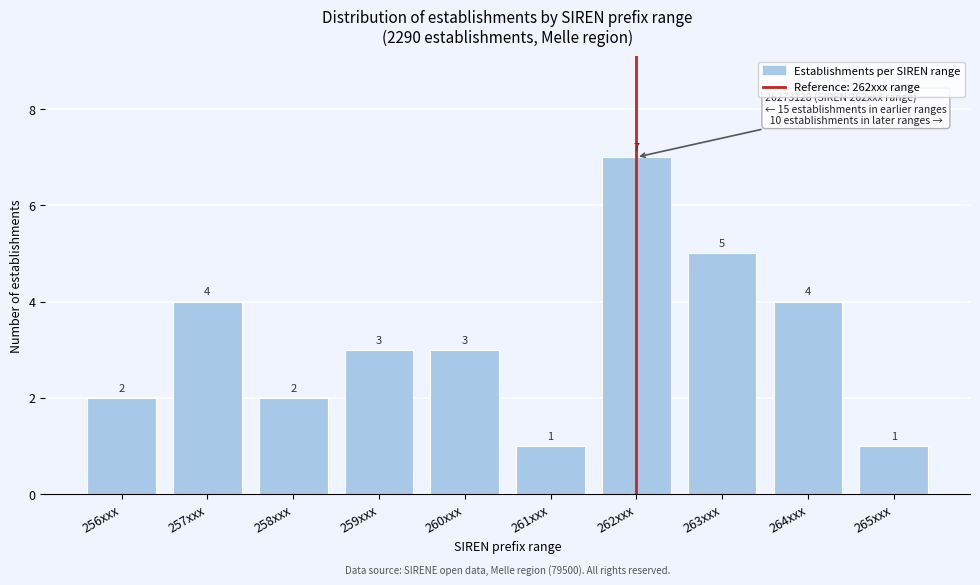

Reading right to left, list all the values displayed in this chart.

1	4	5	7	1	3	3	2	4	2